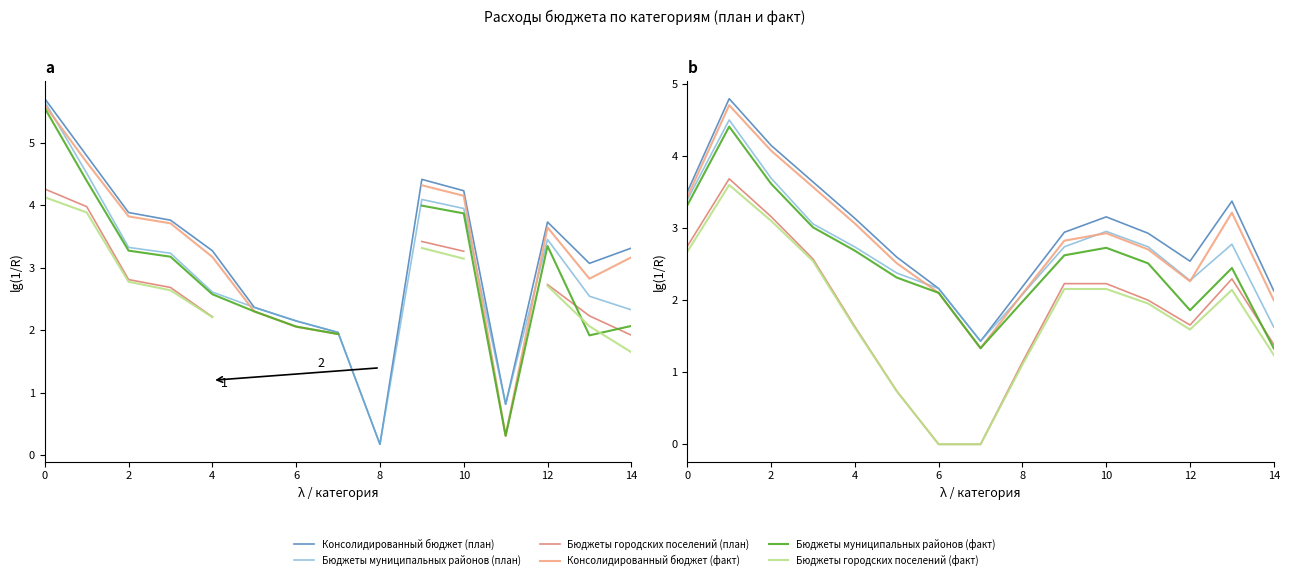

In Бюджеты муниципальных районов (факт), how many points are lower than both neighbors (excluding endpoints)?

2